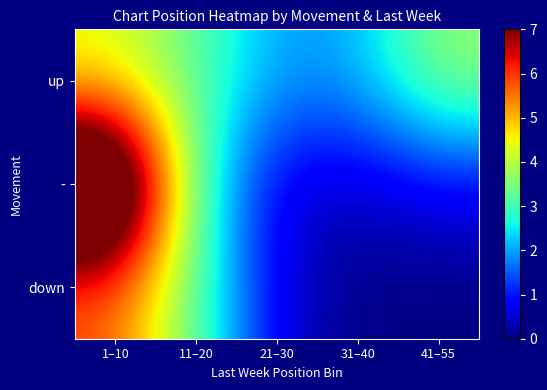

Which series has the widest spread of values?

-